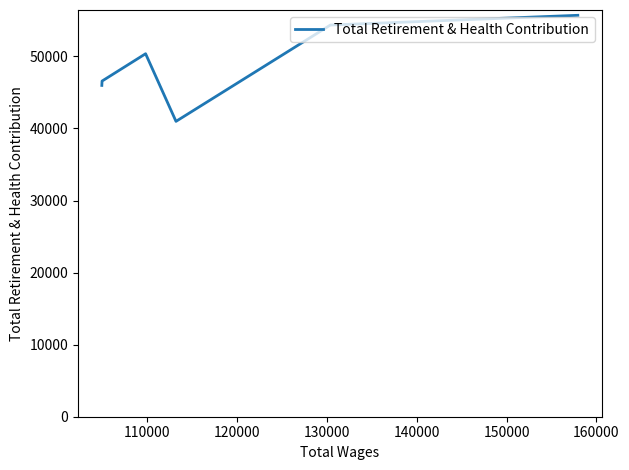

Does the chart display data point markers on the line(s)?

No